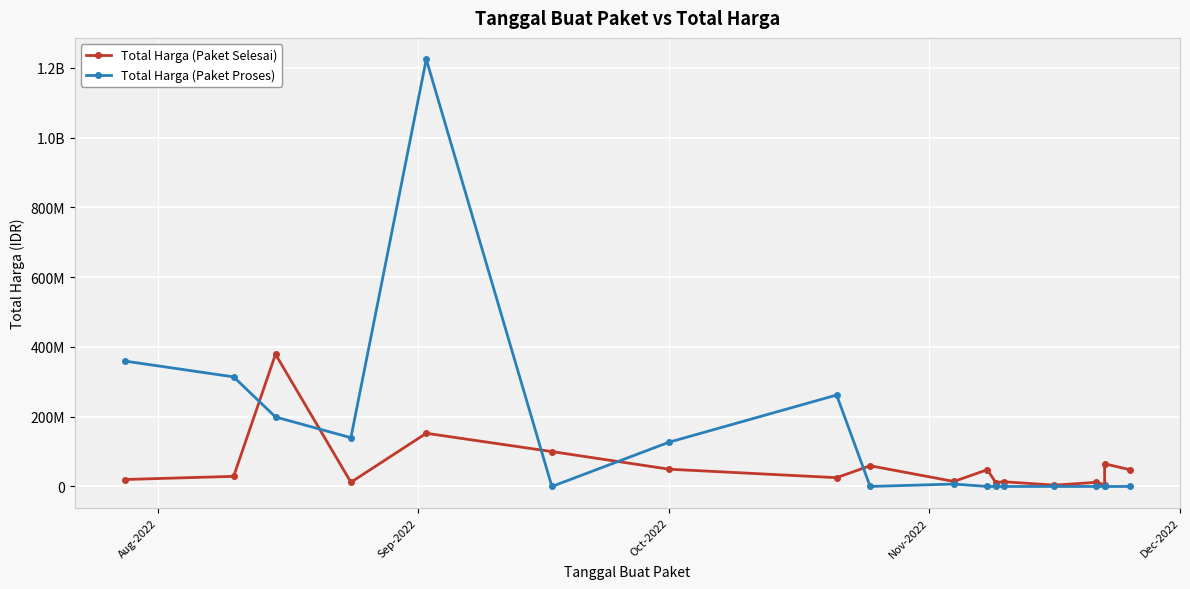

How many values in the Total Harga (Paket Selesai) series are below 29000000?

9